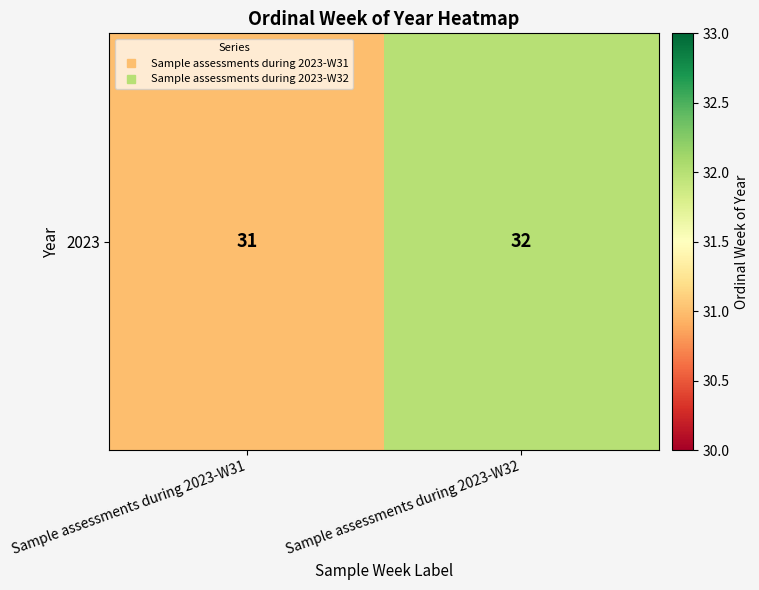

The chart shows a value of 32 at Sample assessments during 2023-W32. True or false?

True